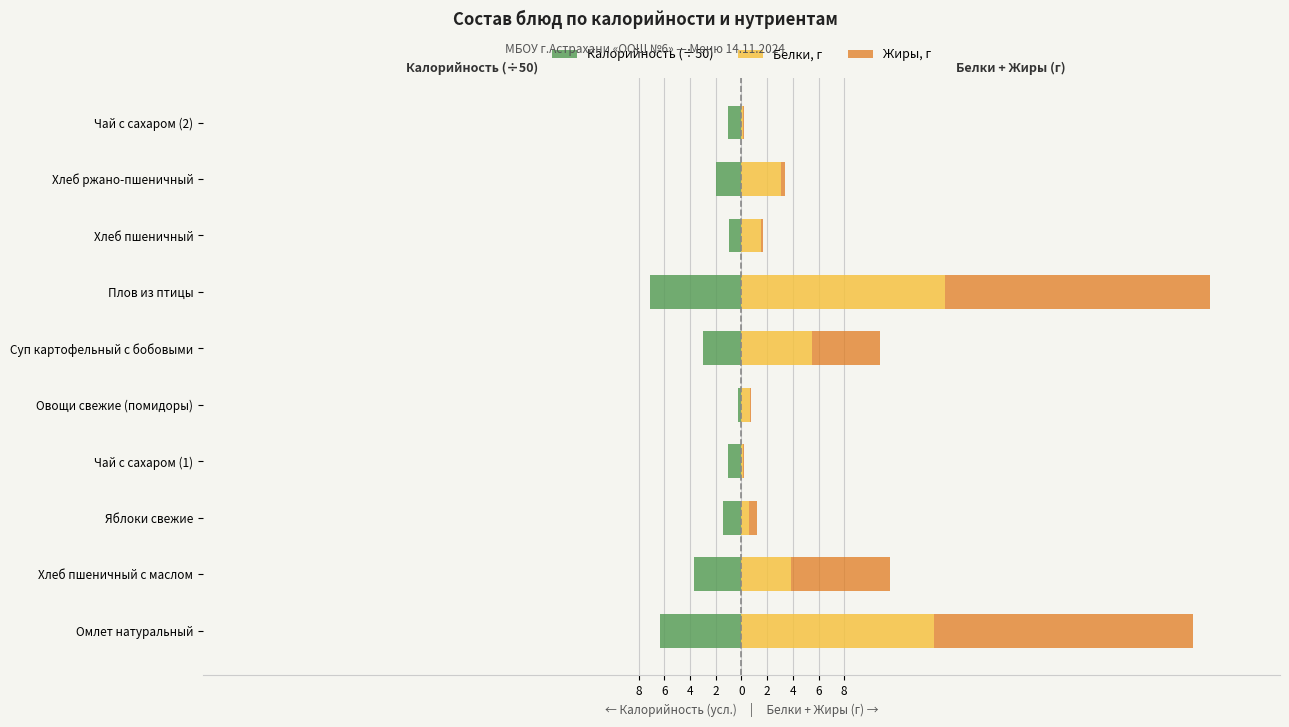

What is the sum of the Калорийность (÷50) values at Хлеб пшеничный с маслом and Чай с сахаром (1)?

-4.7